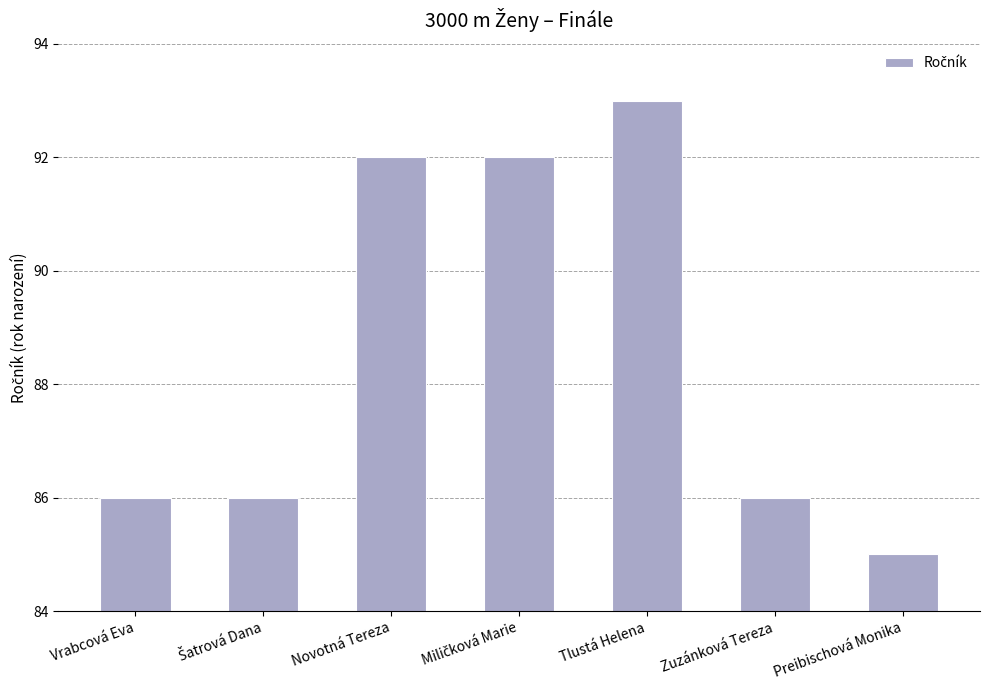

Reading left to right, what are all the values shown in this chart?

86	86	92	92	93	86	85